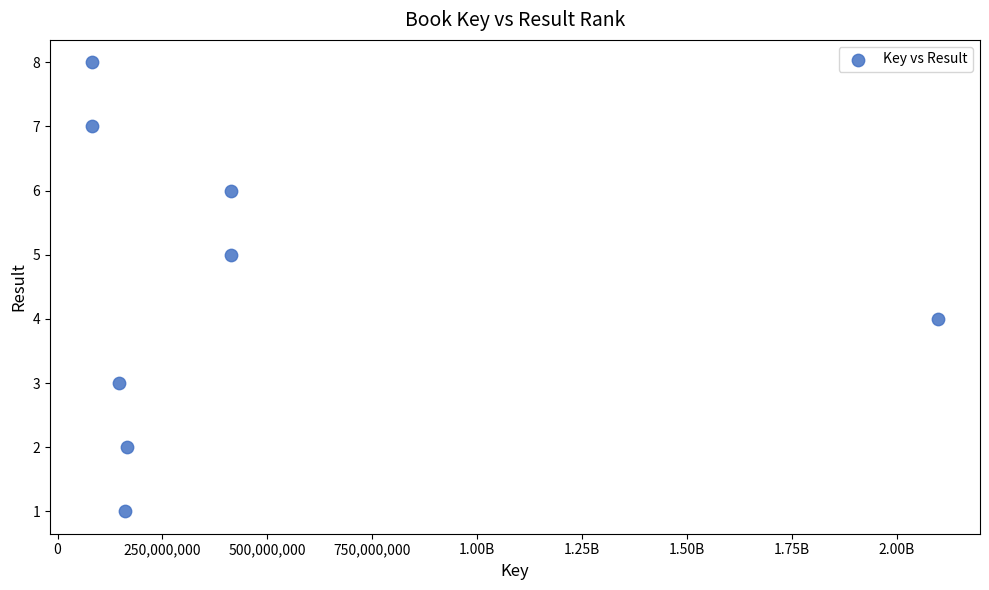

What is the range of X values (max minus min)?

2014078369